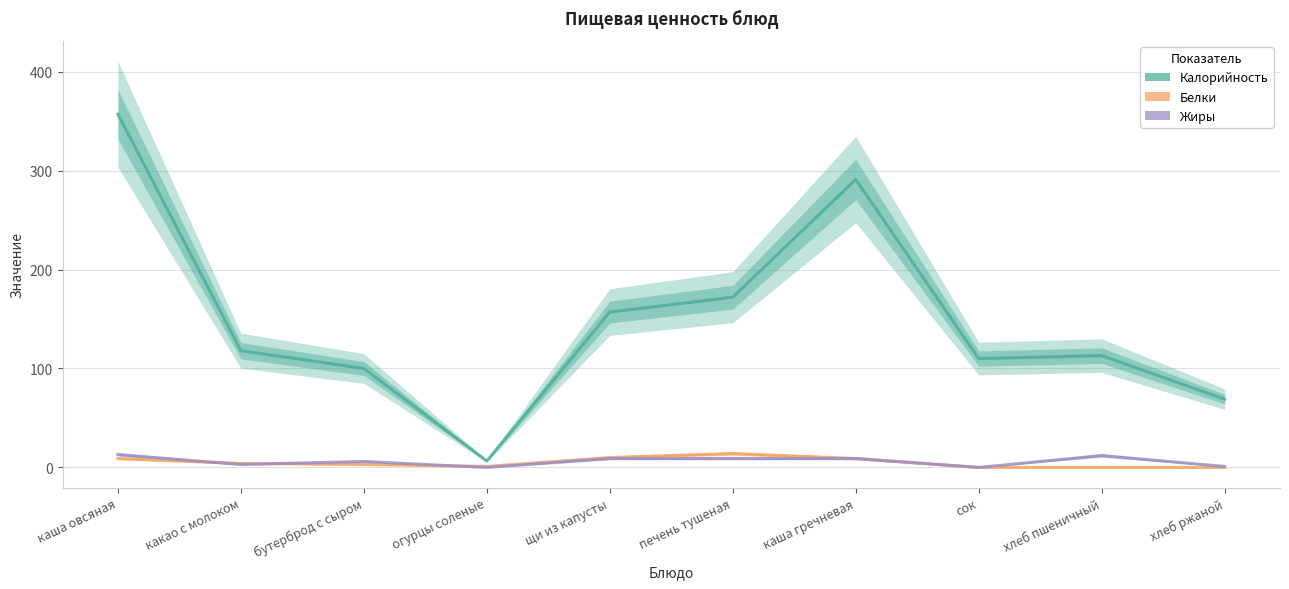

At каша овсяная, list the series in order from smallest to largest.

Белки, Жиры, Калорийность